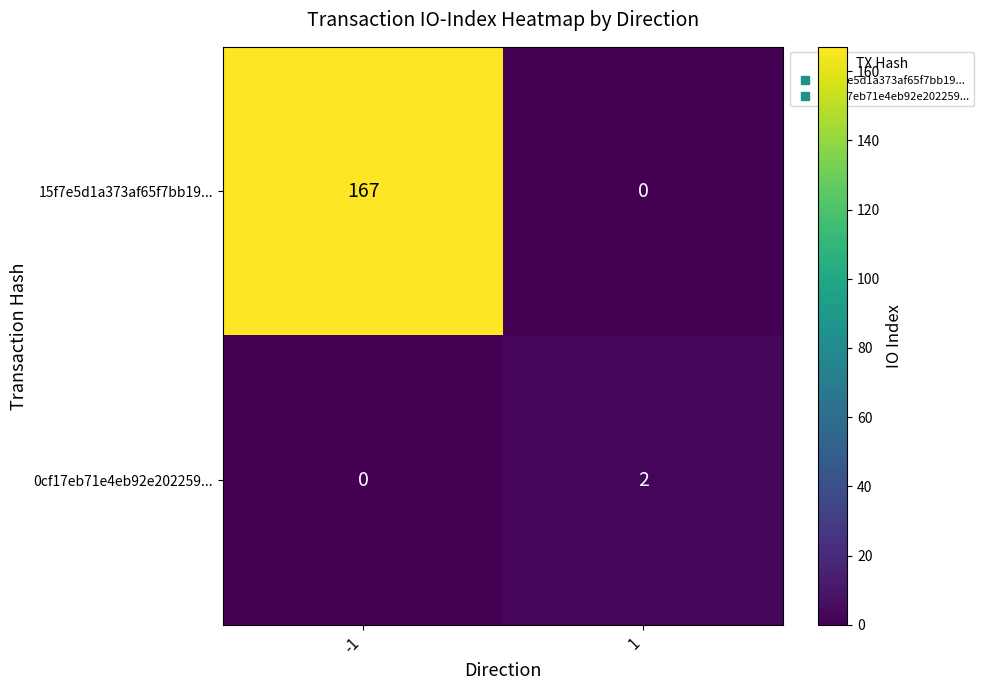

What is the maximum value shown in the chart?

167